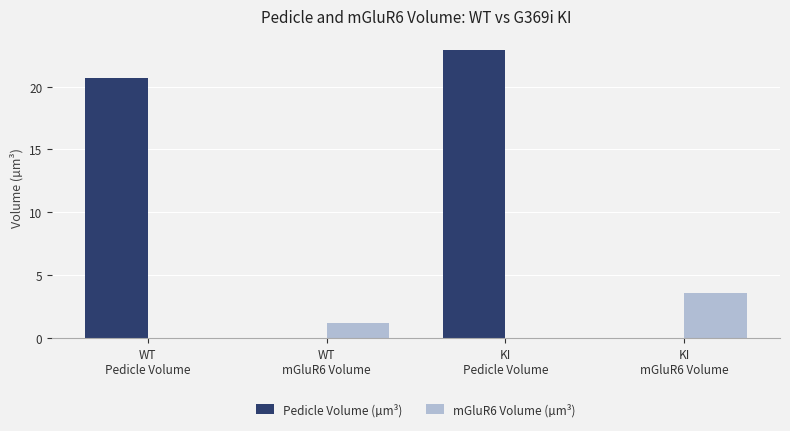

Reading left to right, what are all the values shown in this chart?

Pedicle Volume (µm³): WT
Pedicle Volume=20.7	WT
mGluR6 Volume=0.0	KI
Pedicle Volume=22.9	KI
mGluR6 Volume=0.0
mGluR6 Volume (µm³): WT
Pedicle Volume=0.0	WT
mGluR6 Volume=1.2	KI
Pedicle Volume=0.0	KI
mGluR6 Volume=3.6